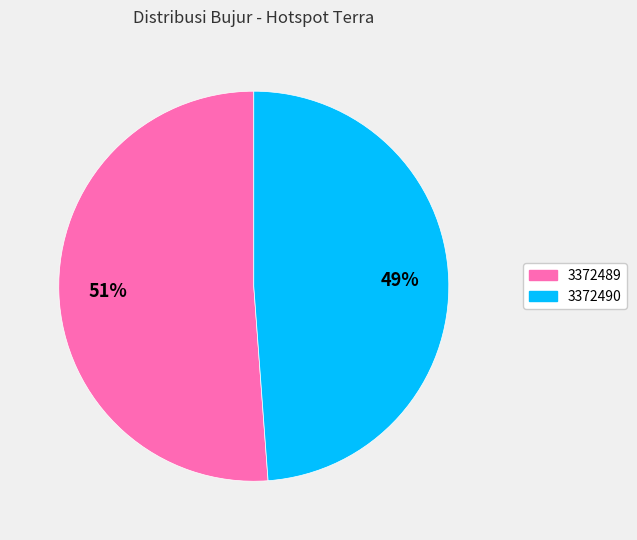

What percentage is the 3372489 slice, to the nearest percent?

51%